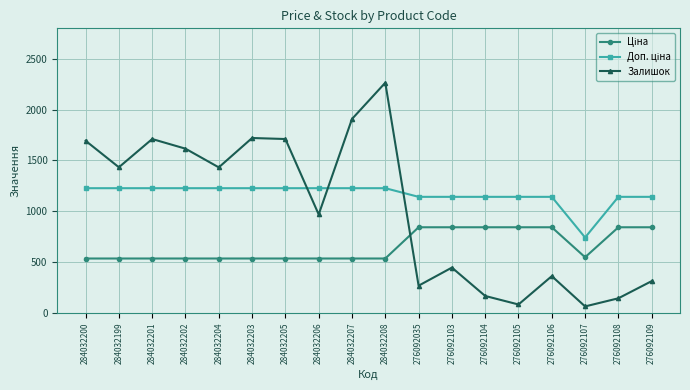

What position from the left is 276092035?

11